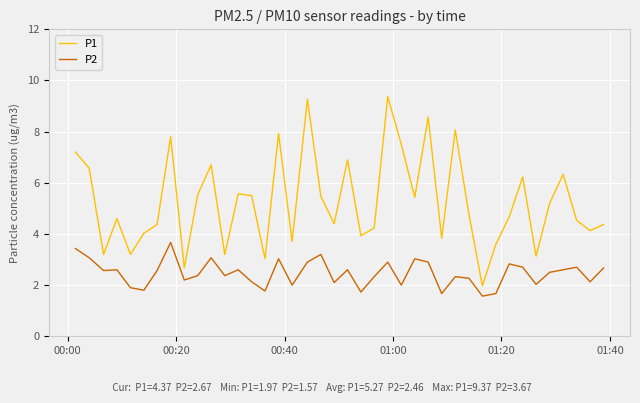

True or false: P2 and P1 intersect in this chart.

False